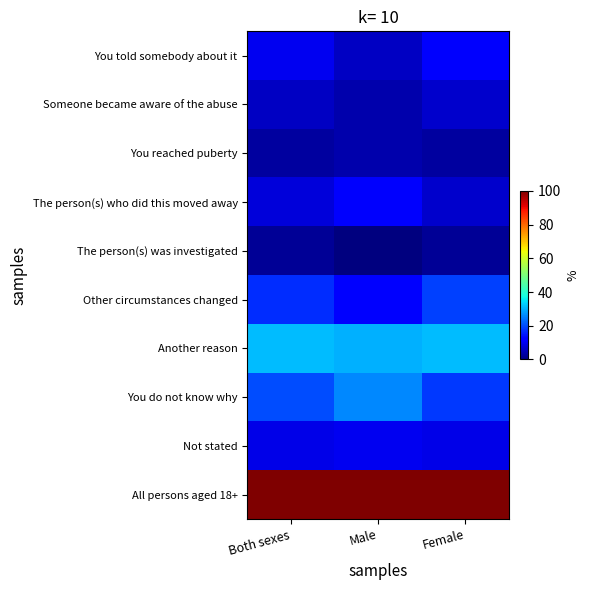

What is the greatest value displayed?

100